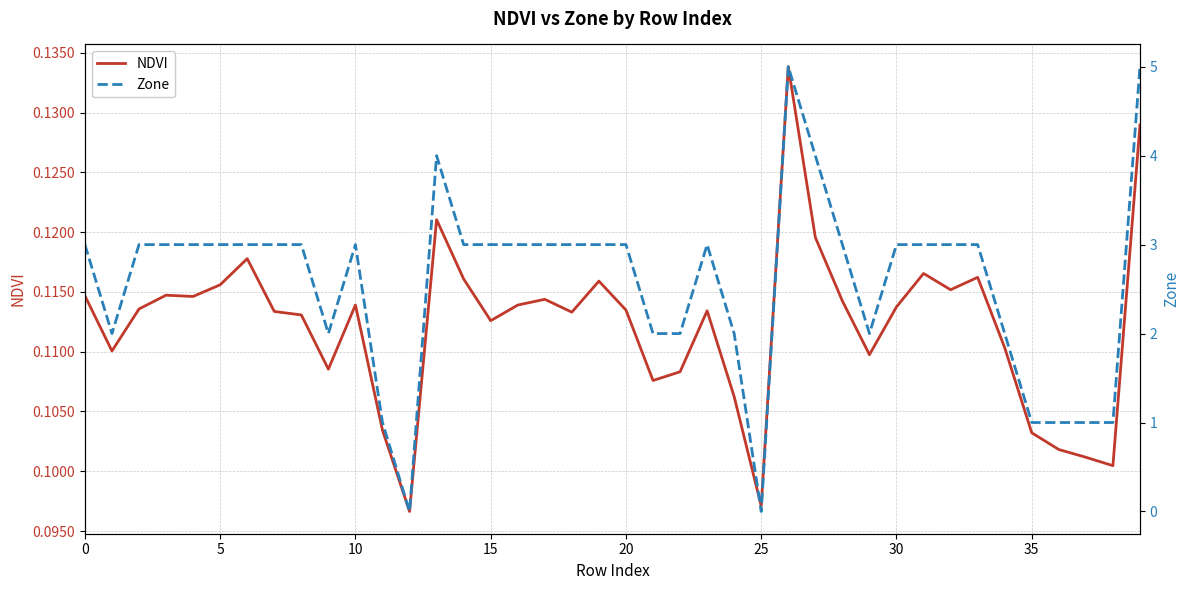

At which label does Zone first exceed 3?

13